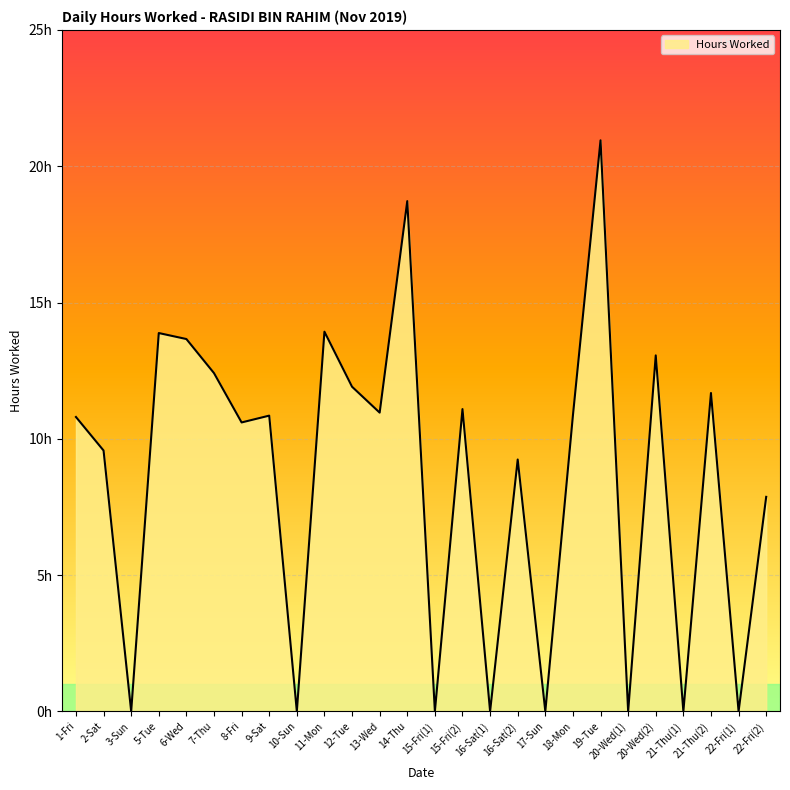

Which has a higher value, 16-Sat(1) or 17-Sun?

16-Sat(1)